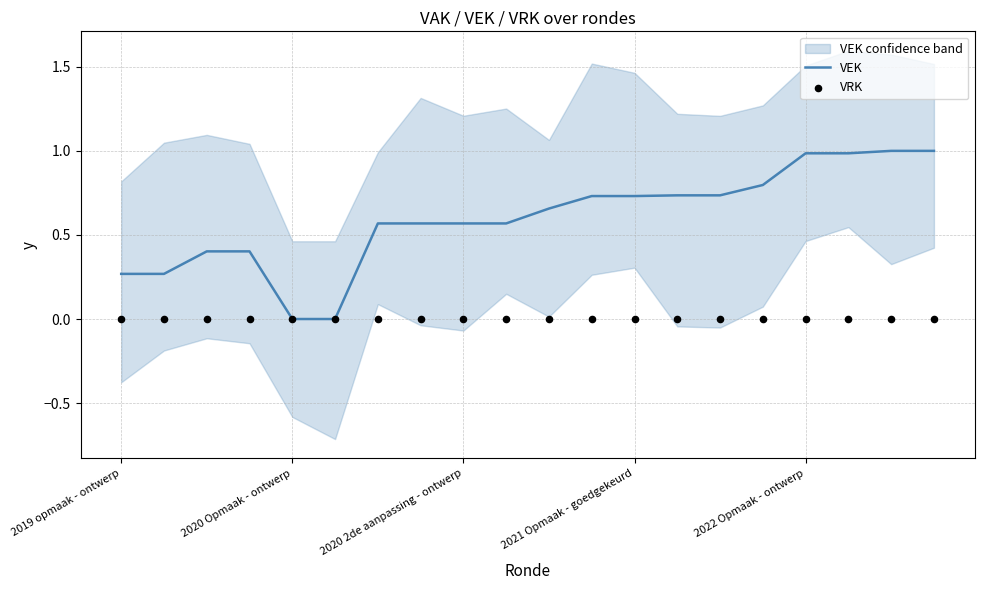

Which series has the widest spread of Y values?

VEK